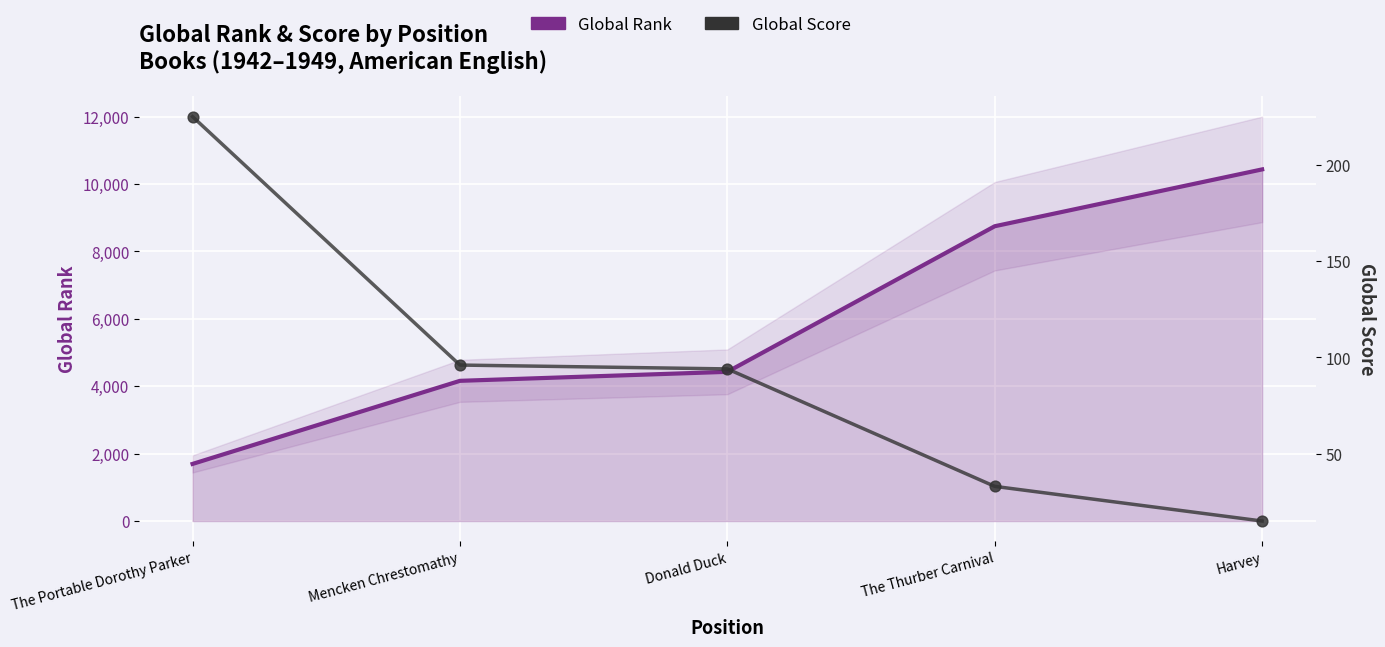

Which series contains the highest Y value?

Global Rank